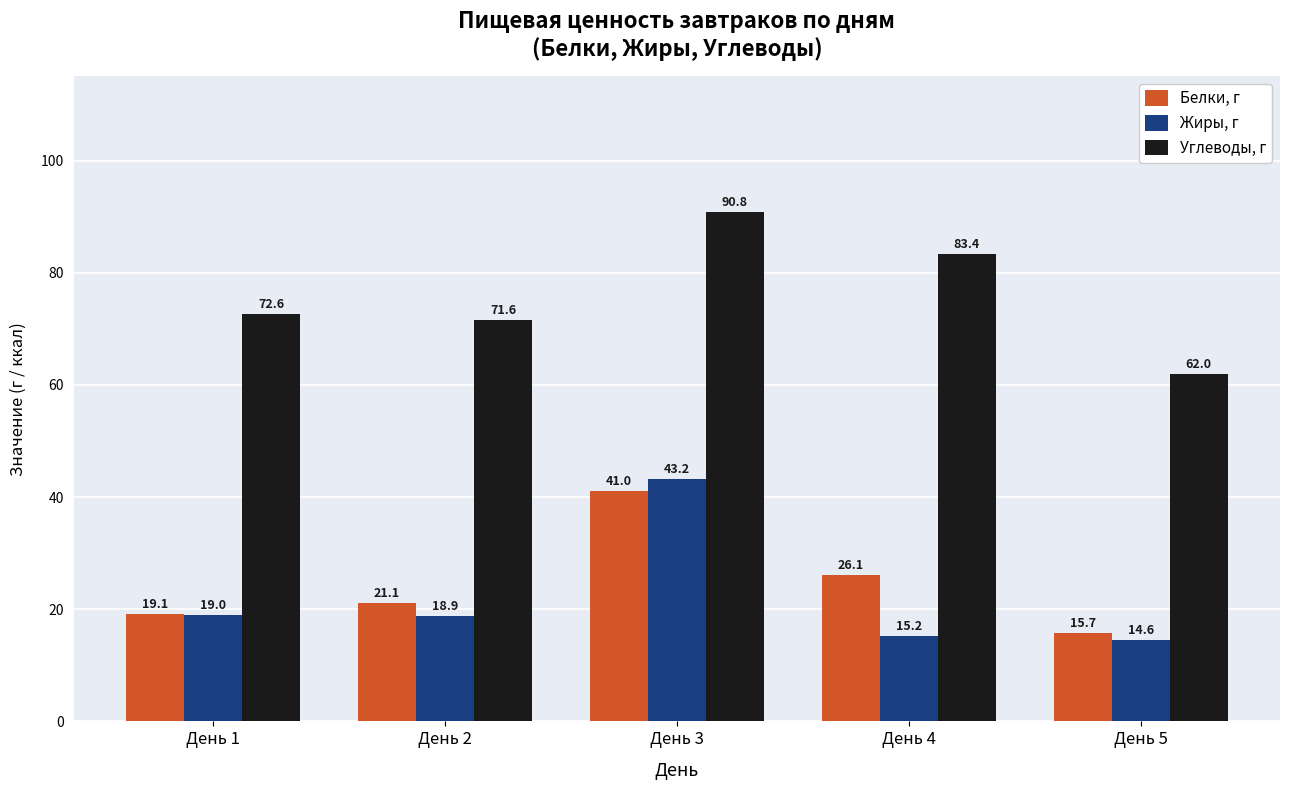

What is the difference between the maximum and minimum values in the Белки, г series?

25.3